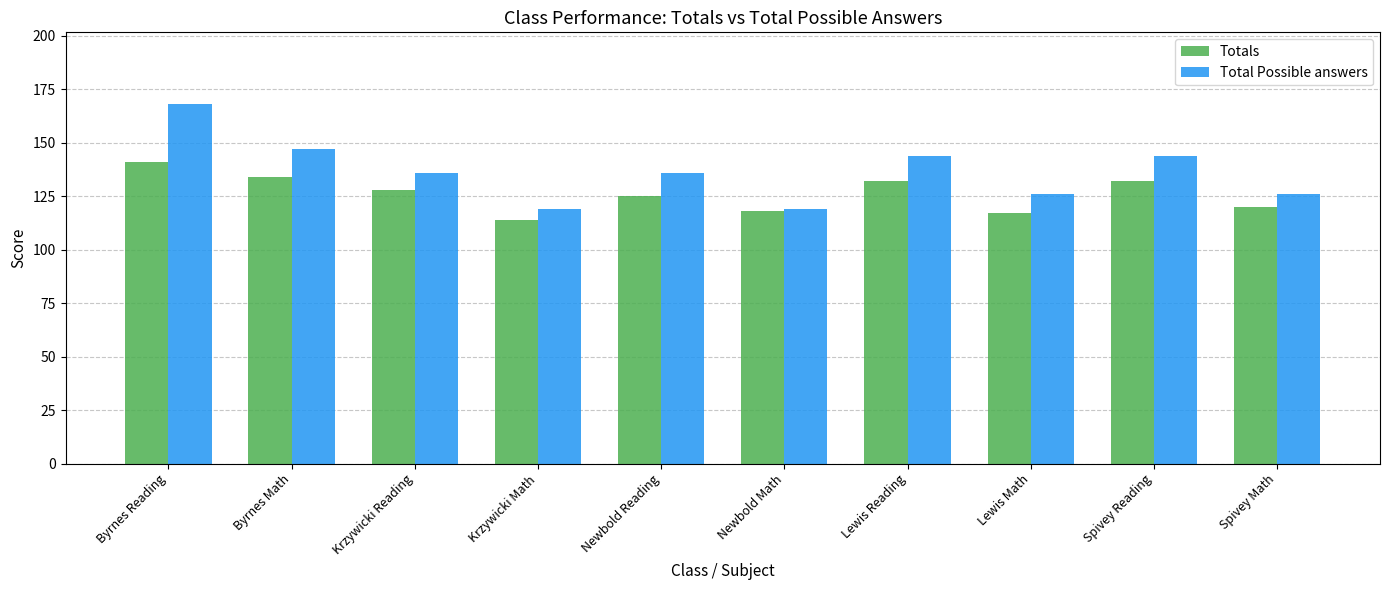

True or false: Total Possible answers has a value of 168 at Byrnes Reading.

True